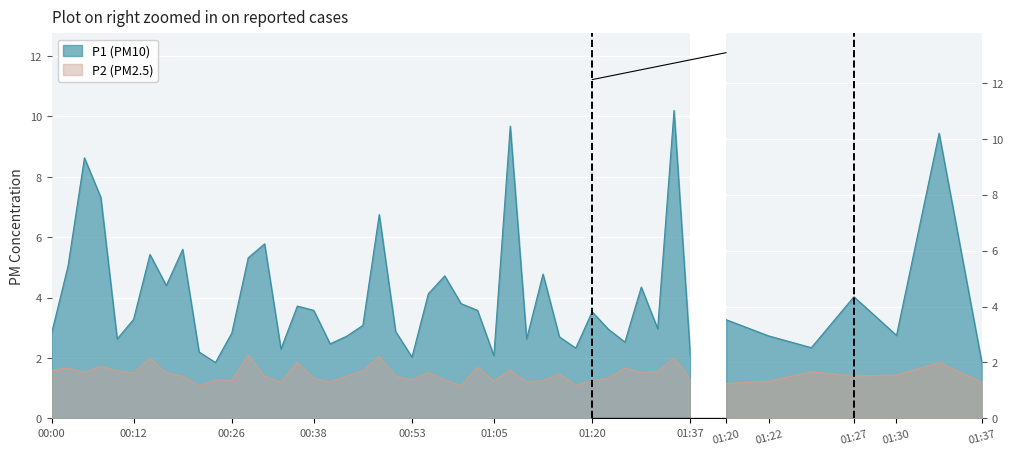

Where is P1 nearest to the value 6?

00:31